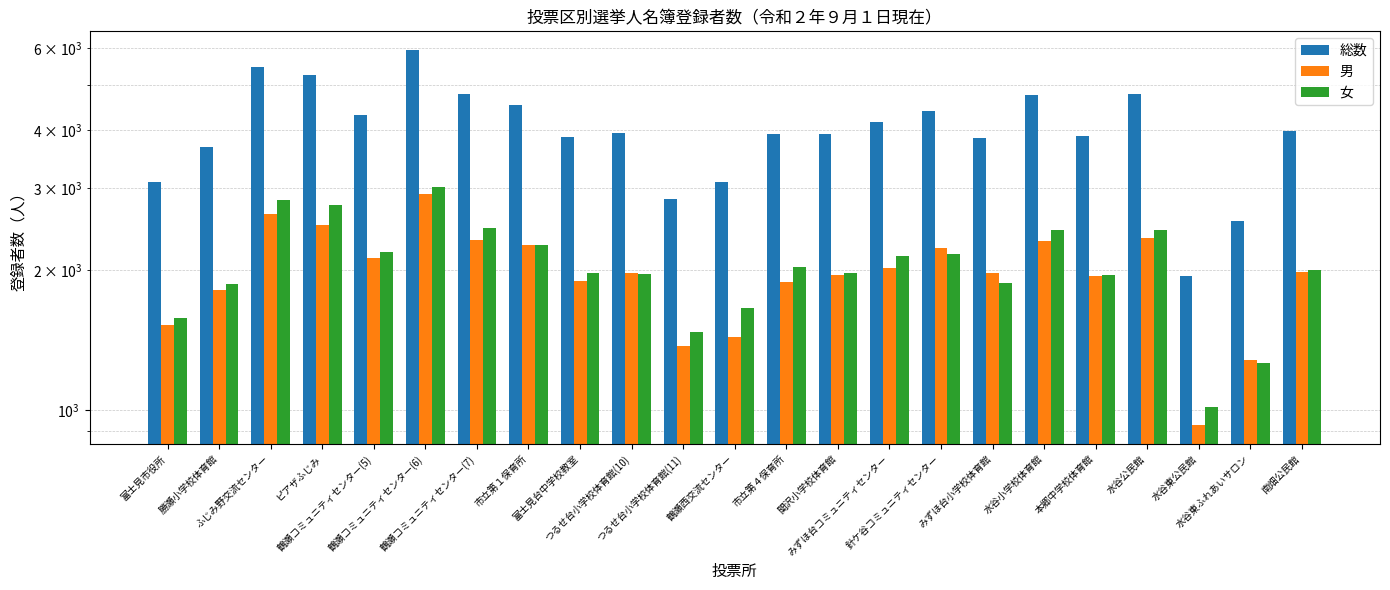

Reading left to right, extract all data points from this chart.

総数: 富士見市役所=3099	勝瀬小学校体育館=3671	ふじみ野交流センター=5462	ピアザふじみ=5259	鶴瀬コミュニティセンター(5)=4300	鶴瀬コミュニティセンター(6)=5939	鶴瀬コミュニティセンター(7)=4787	市立第１保育所=4528	富士見台中学校教室=3871	つるせ台小学校体育館(10)=3932	つるせ台小学校体育館(11)=2840	鶴瀬西交流センター=3097	市立第４保育所=3914	関沢小学校体育館=3926	みずほ台コミュニティセンター=4158	針ケ谷コミュニティセンター=4401	みずほ台小学校体育館=3847	水谷小学校体育館=4744	本郷中学校体育館=3889	水谷公民館=4776	水谷東公民館=1944	水谷東ふれあいサロン=2543	南畑公民館=3975
男: 富士見市役所=1525	勝瀬小学校体育館=1809	ふじみ野交流センター=2636	ピアザふじみ=2503	鶴瀬コミュニティセンター(5)=2118	鶴瀬コミュニティセンター(6)=2916	鶴瀬コミュニティセンター(7)=2319	市立第１保育所=2259	富士見台中学校教室=1896	つるせ台小学校体育館(10)=1973	つるせ台小学校体育館(11)=1372	鶴瀬西交流センター=1439	市立第４保育所=1882	関沢小学校体育館=1952	みずほ台コミュニティセンター=2016	針ケ谷コミュニティセンター=2232	みずほ台小学校体育館=1969	水谷小学校体育館=2306	本郷中学校体育館=1941	水谷公民館=2342	水谷東公民館=927	水谷東ふれあいサロン=1283	南畑公民館=1977
女: 富士見市役所=1574	勝瀬小学校体育館=1862	ふじみ野交流センター=2826	ピアザふじみ=2756	鶴瀬コミュニティセンター(5)=2182	鶴瀬コミュニティセンター(6)=3023	鶴瀬コミュニティセンター(7)=2468	市立第１保育所=2269	富士見台中学校教室=1975	つるせ台小学校体育館(10)=1959	つるせ台小学校体育館(11)=1468	鶴瀬西交流センター=1658	市立第４保育所=2032	関沢小学校体育館=1974	みずほ台コミュニティセンター=2142	針ケ谷コミュニティセンター=2169	みずほ台小学校体育館=1878	水谷小学校体育館=2438	本郷中学校体育館=1948	水谷公民館=2434	水谷東公民館=1017	水谷東ふれあいサロン=1260	南畑公民館=1998